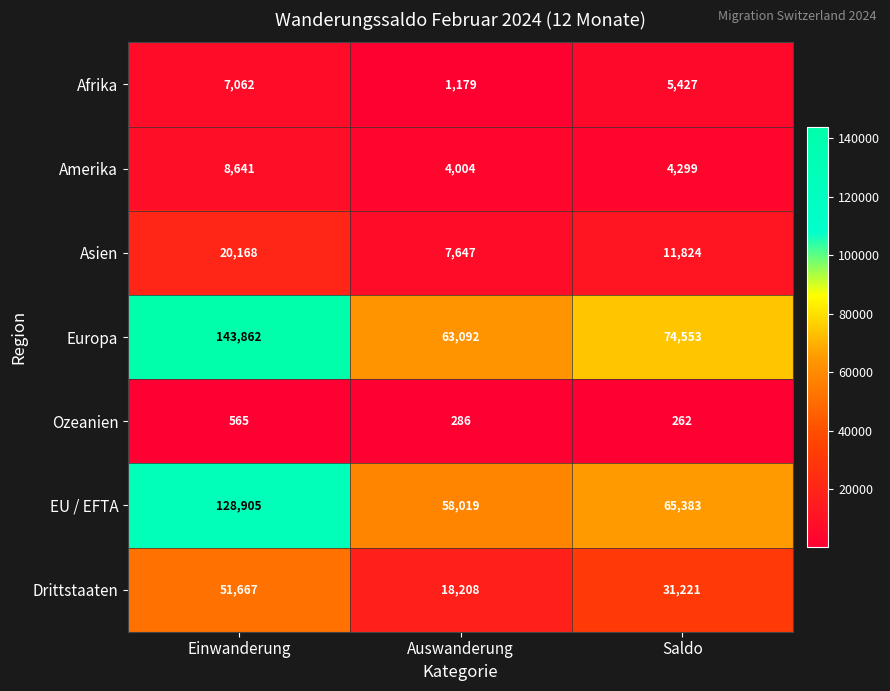

How many data points in Afrika are less than 5427?

1